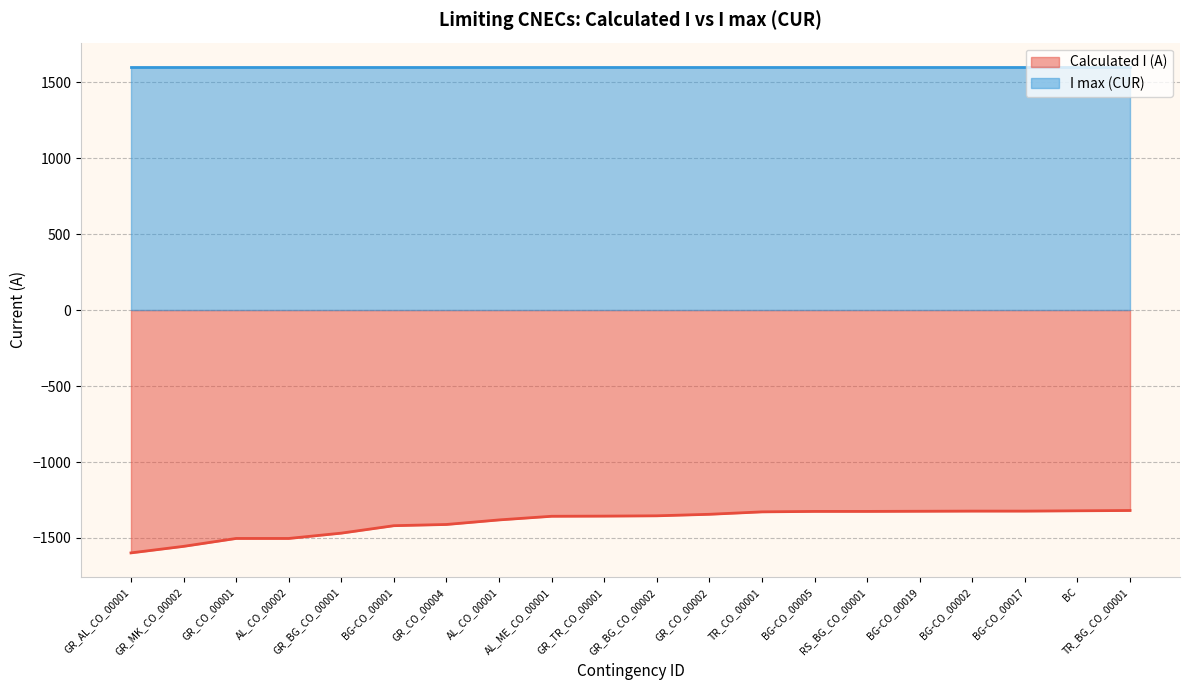

How many lines are shown in the chart?

2